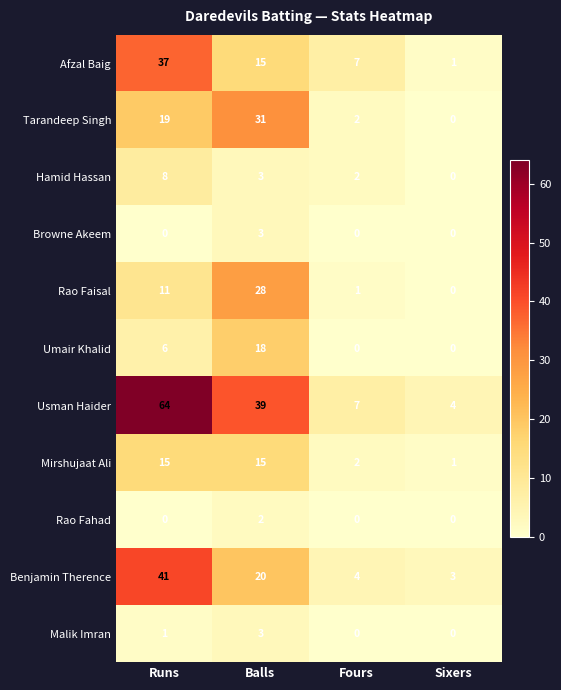

The Usman Haider series shows 4 at Sixers. True or false?

True